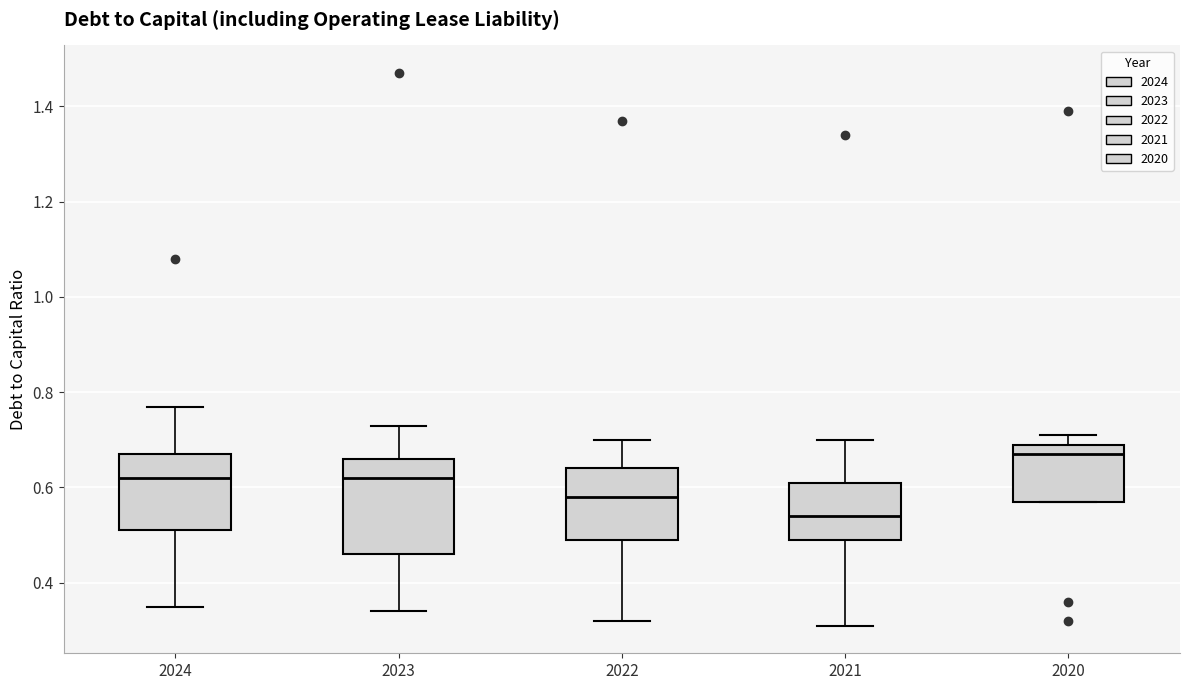

Comparing the boxes themselves (not the whiskers), which one is the tallest?

2023